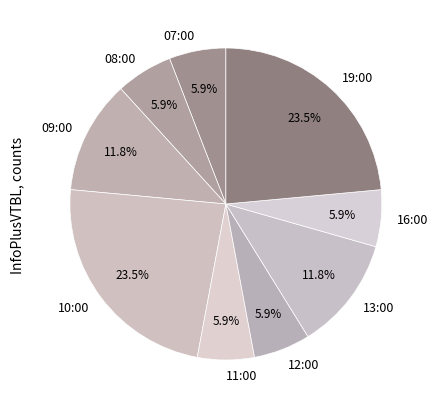

Which has a higher value, 09:00 or 16:00?

09:00